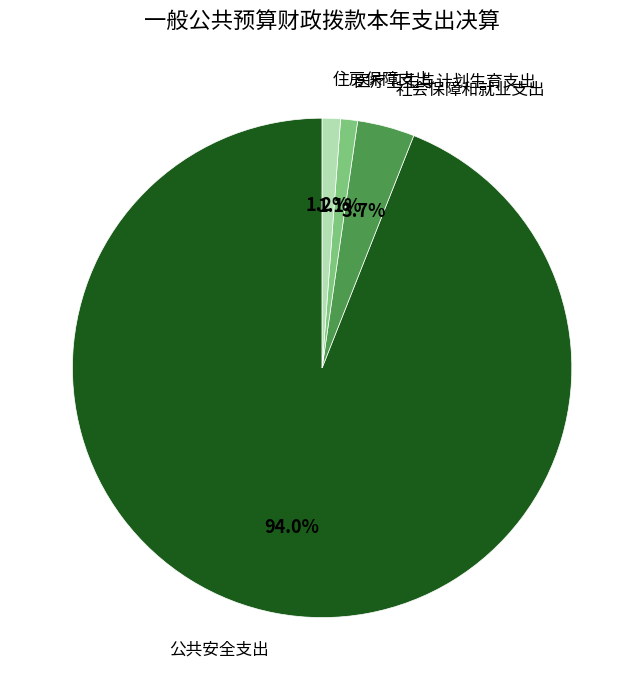

Is there a majority slice in this chart?

Yes